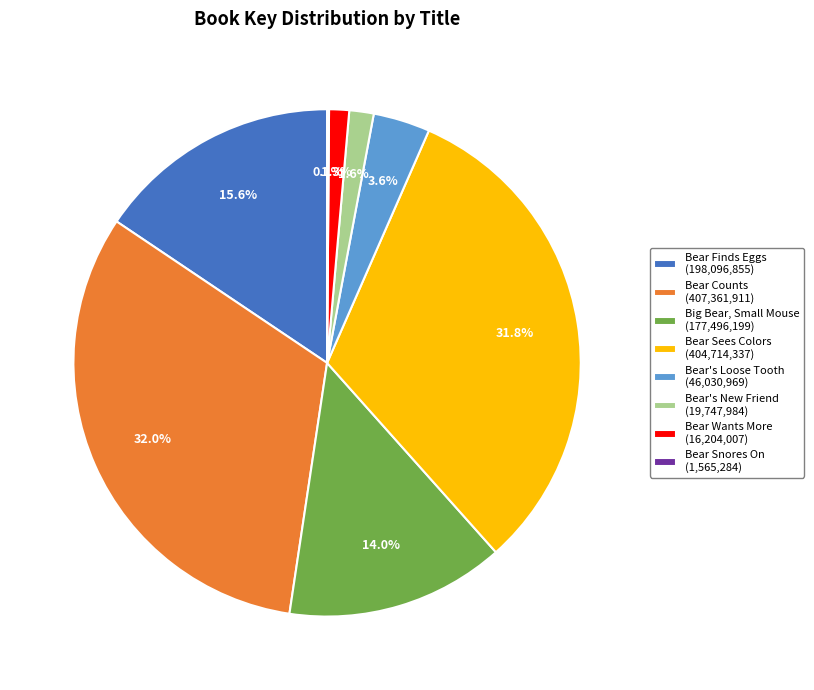

To the nearest percent, what is the difference between the Big Bear, Small Mouse and Bear's New Friend slice percentages?

12%